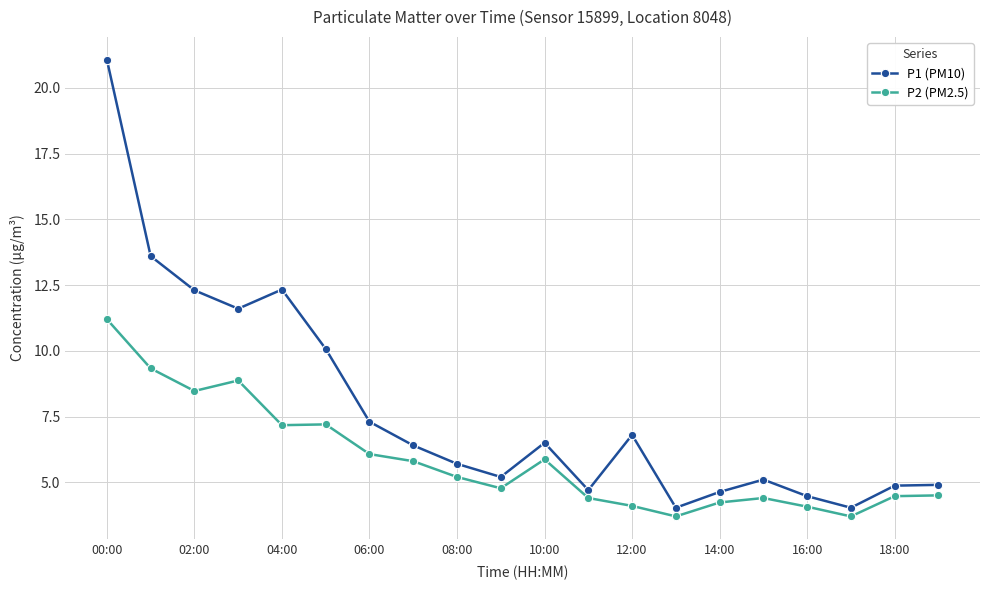

True or false: P2 (PM2.5) and P1 (PM10) intersect in this chart.

False